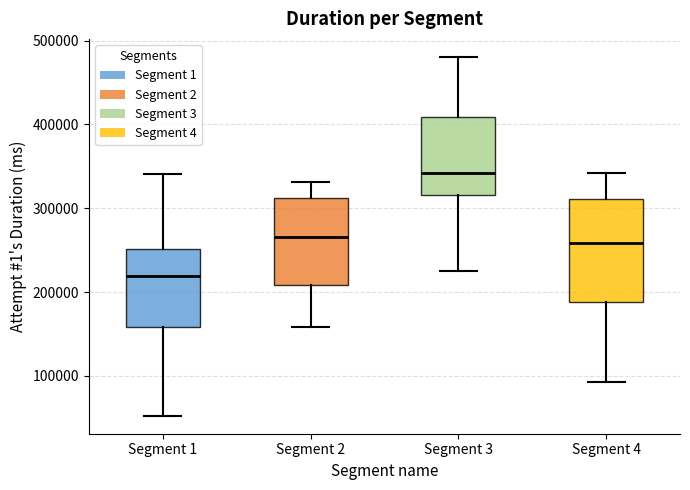

Reading left to right, read every box against the y-axis: the position of its median line, the range the box covers, and the ends of its whiskers. The values are not printed on the chart, so give them approximately, as read against the axis.

Segment 1: median 220000, box 160000 to 250000, whiskers 50000 to 340000
Segment 2: median 270000, box 210000 to 310000, whiskers 160000 to 330000
Segment 3: median 340000, box 320000 to 410000, whiskers 230000 to 480000
Segment 4: median 260000, box 190000 to 310000, whiskers 90000 to 340000